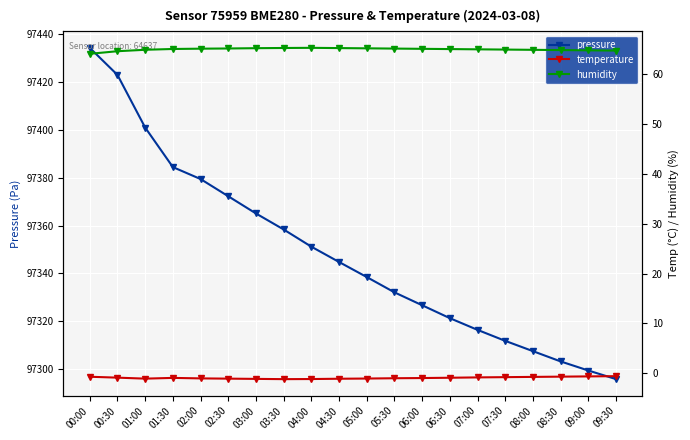

List the series in order of their peak value, highest first.

pressure, humidity, temperature